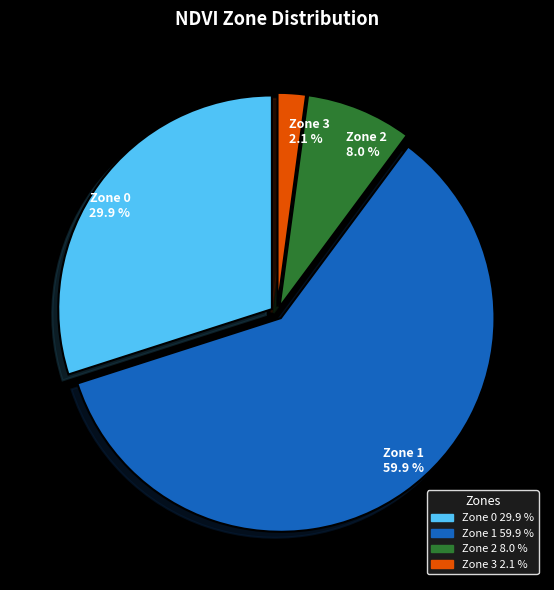

How many segments does this pie chart have?

4